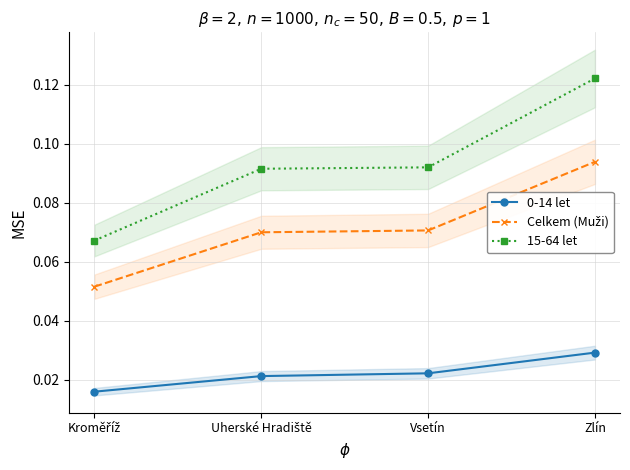

Which series changed the most between Kroměříž and Vsetín?

15-64 let